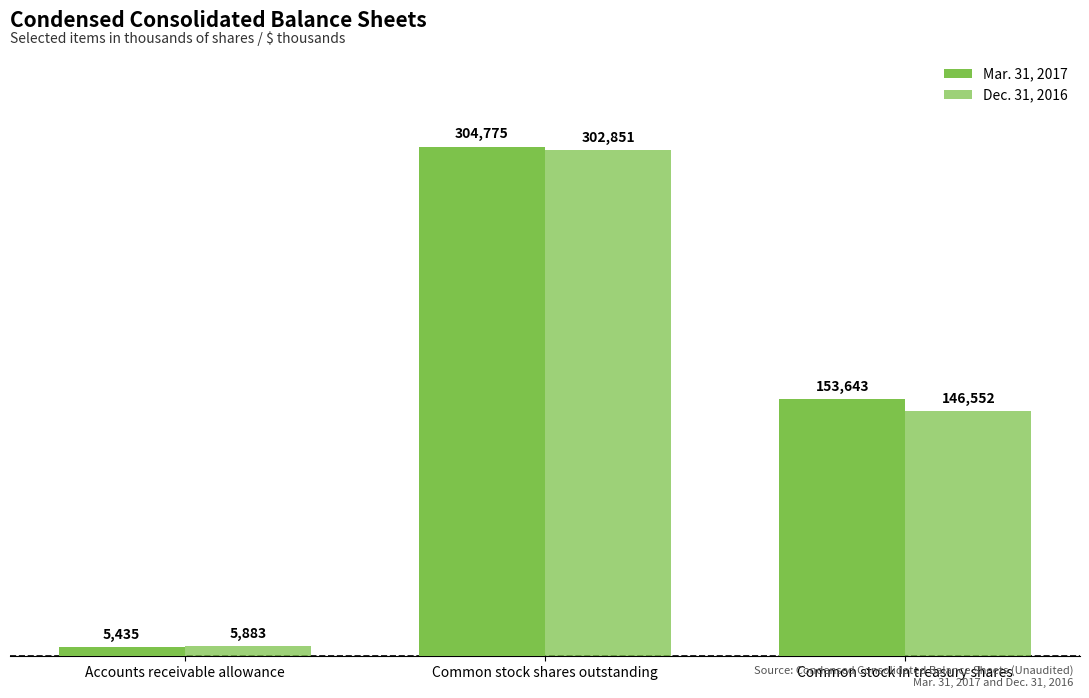

What is the difference between the maximum and second lowest values in the Mar. 31, 2017 series?

151132